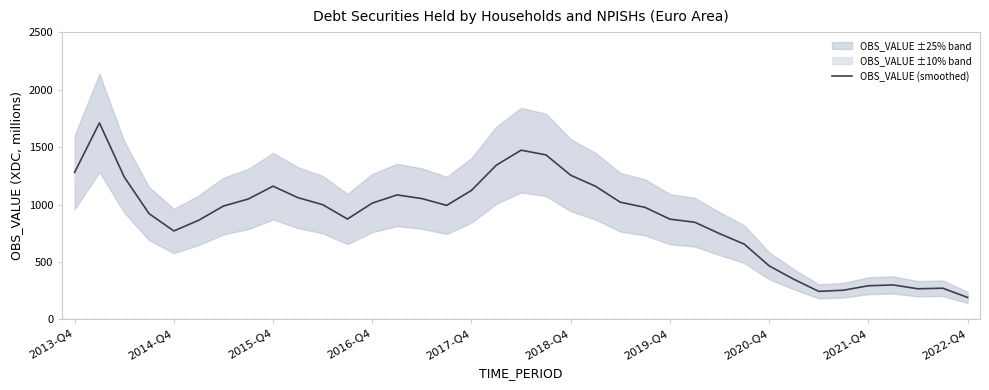

Which category has the lowest value in the OBS_VALUE (smoothed) series?

2022-Q4